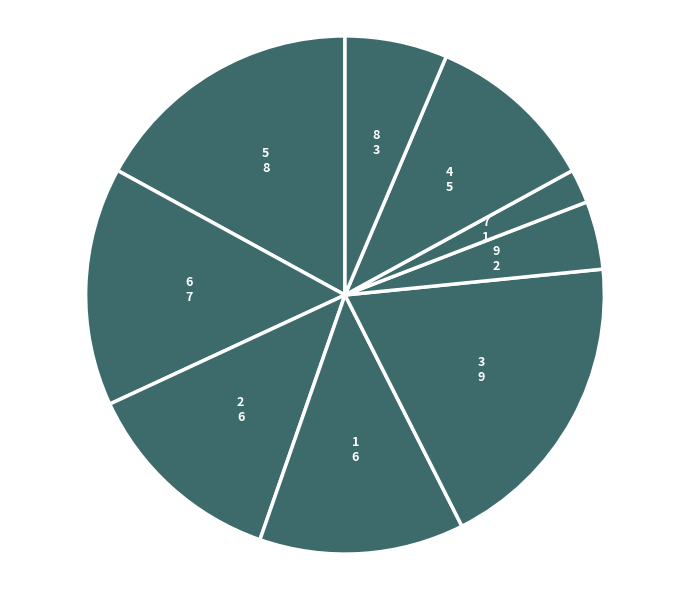

How many segments does this pie chart have?

9